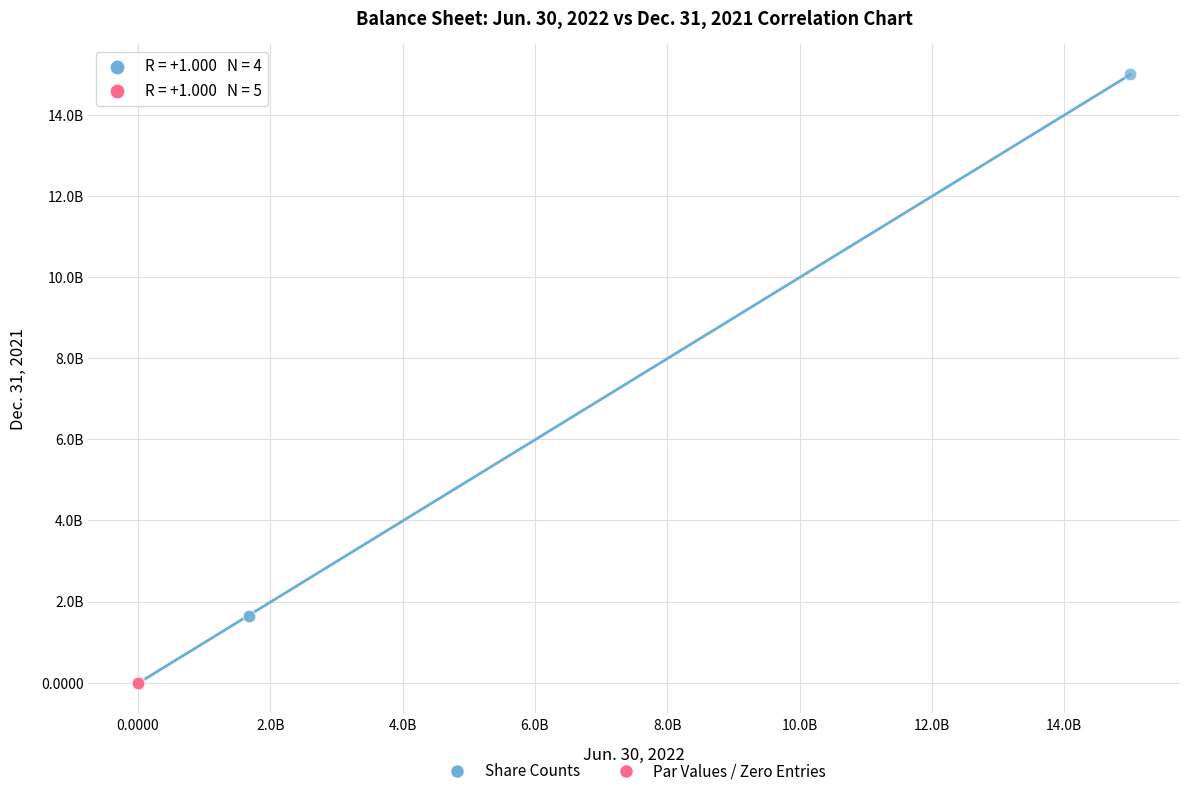

What are all the series names shown in the legend?

Share Counts, Par Values / Zero Entries